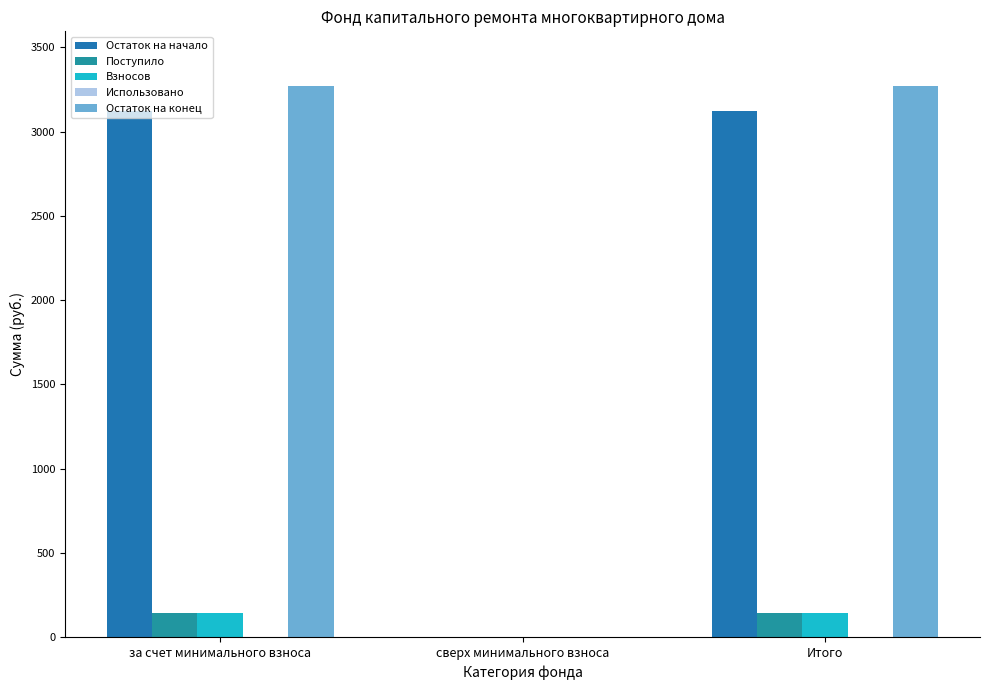

Are the bars grouped side by side (vs. stacked)?

Yes